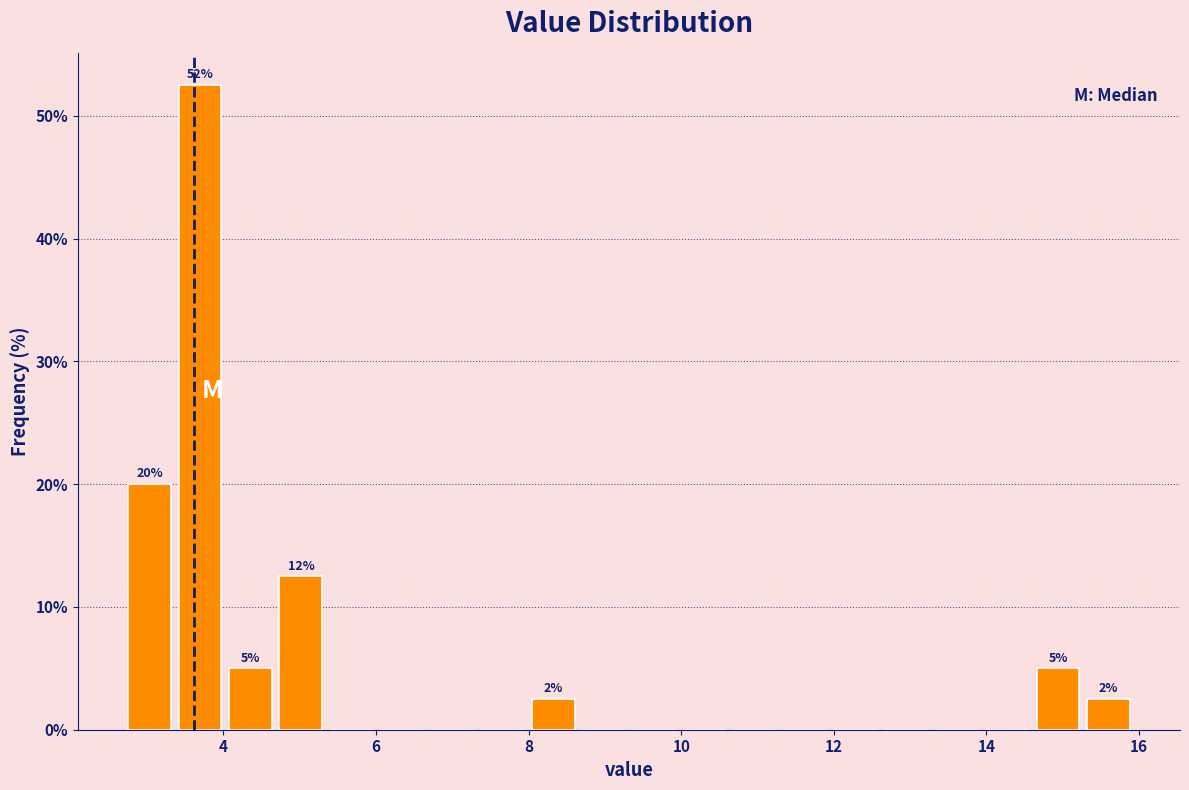

Read against the x-axis, roughly where is the centre of the tallest bar?

3.6